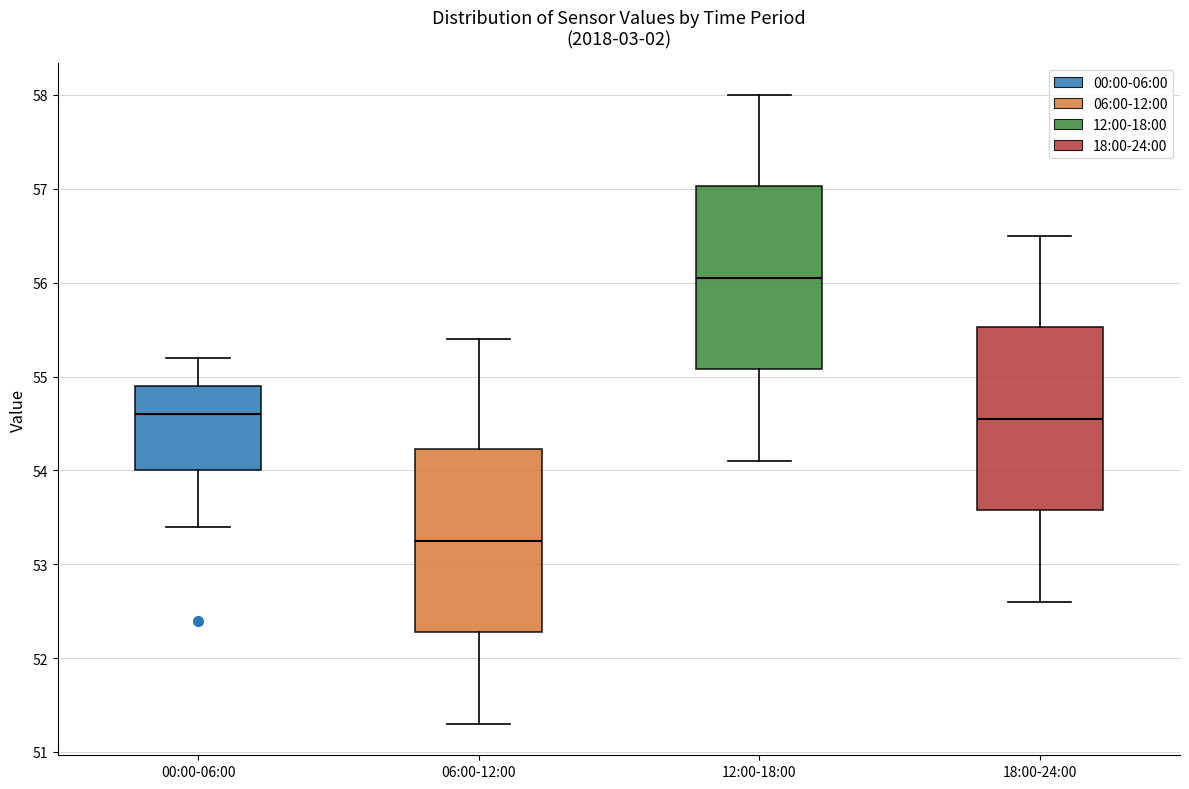

Reading left to right, transcribe this box plot: for each box, give where its median line is, the range the box spans, and where its two whiskers end, as read against the y-axis. The values are not printed on the chart, so give them approximately, as read against the axis.

00:00-06:00: median 54.6, box 54.0 to 54.9, whiskers 53.4 to 55.2
06:00-12:00: median 53.3, box 52.3 to 54.2, whiskers 51.3 to 55.4
12:00-18:00: median 56.1, box 55.1 to 57.0, whiskers 54.1 to 58.0
18:00-24:00: median 54.6, box 53.6 to 55.5, whiskers 52.6 to 56.5